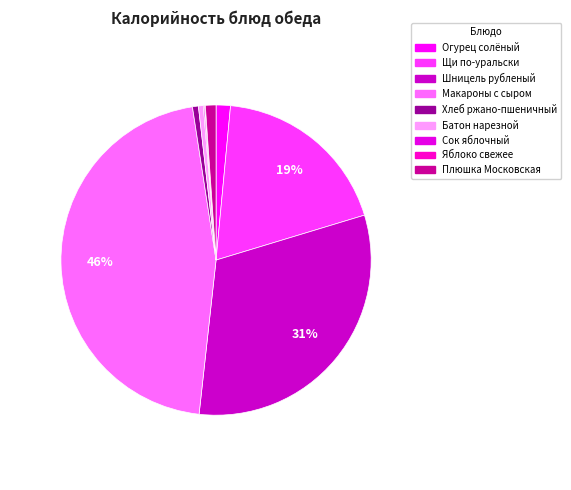

Which slice is the smallest?

Яблоко свежее